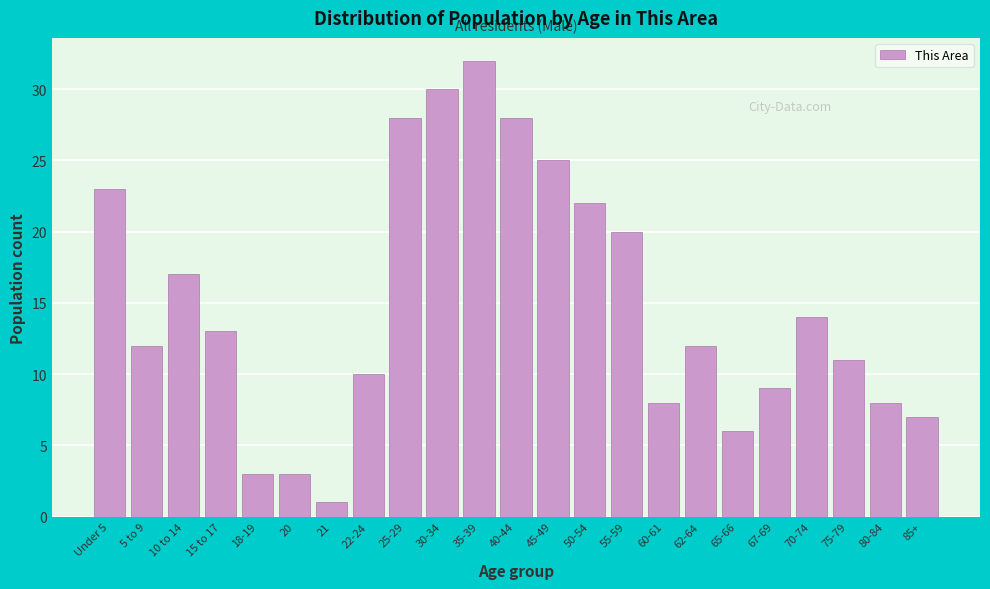

Reading left to right, extract all data points from this chart.

Under 5=23	5 to 9=12	10 to 14=17	15 to 17=13	18-19=3	20=3	21=1	22-24=10	25-29=28	30-34=30	35-39=32	40-44=28	45-49=25	50-54=22	55-59=20	60-61=8	62-64=12	65-66=6	67-69=9	70-74=14	75-79=11	80-84=8	85+=7